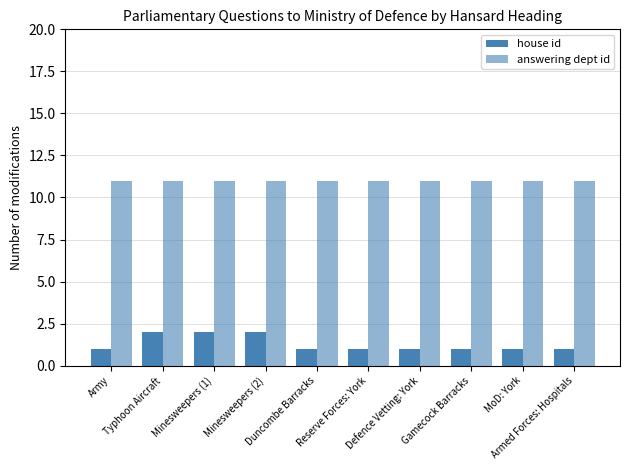

How many data points does each series have?

10